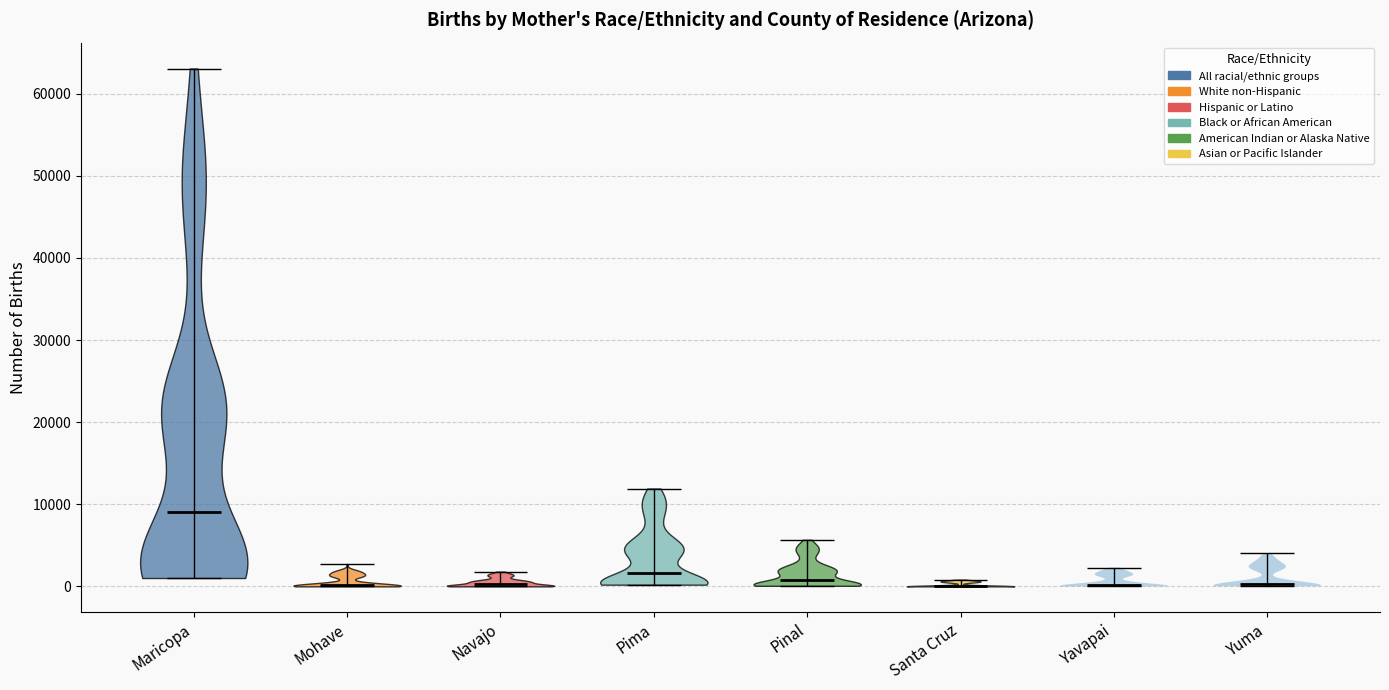

Which violin has the highest median line?

Maricopa